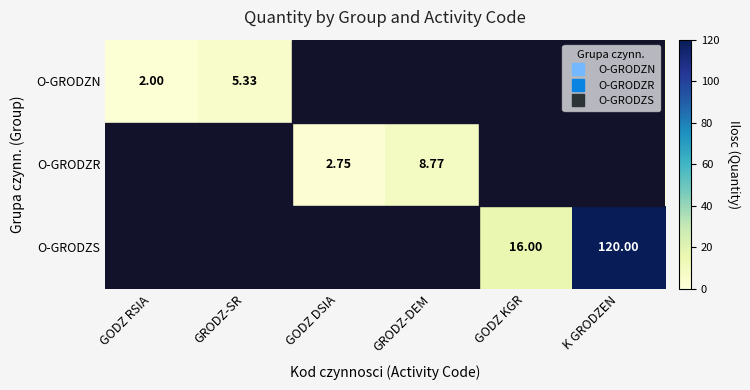

How many positive values does the O-GRODZS series have?

2